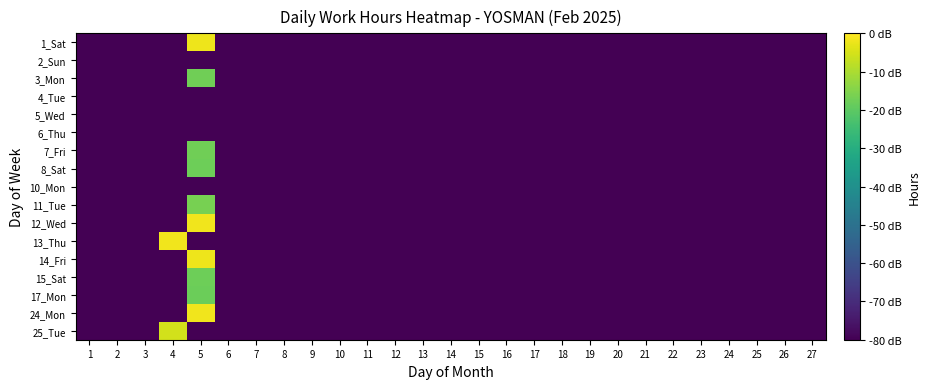

At which category is the sum across all series the highest?

5